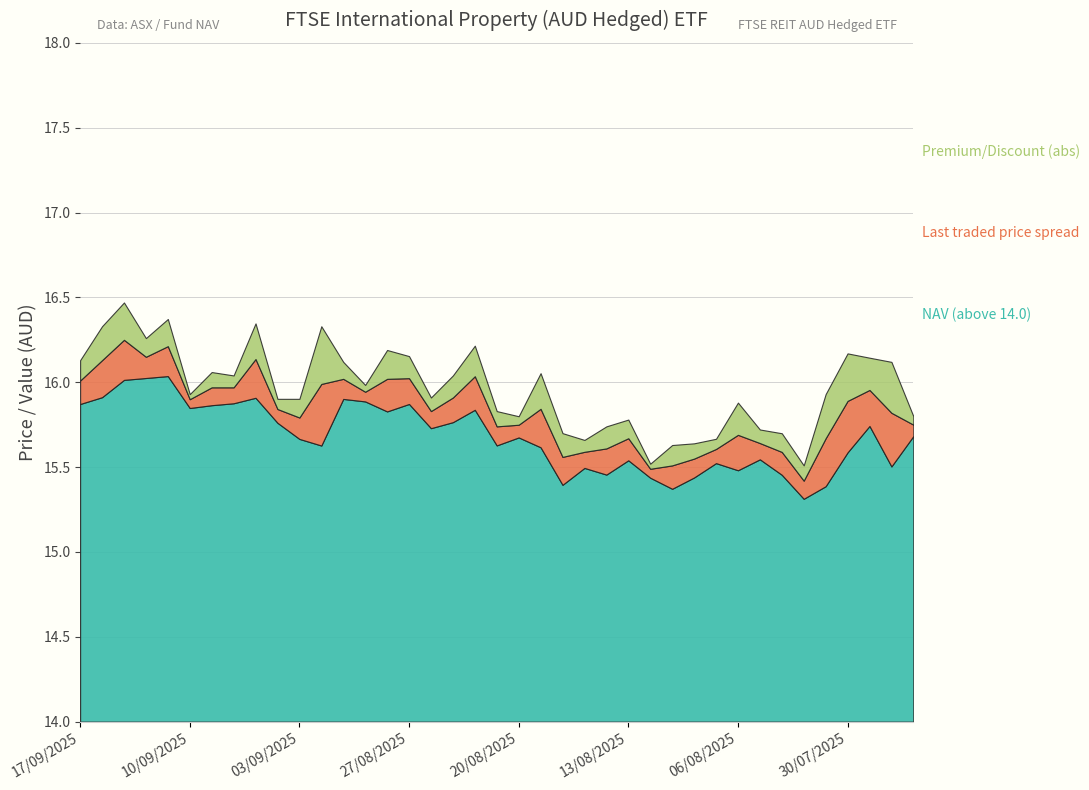

What is the label of the 36th point from the left?

30/07/2025